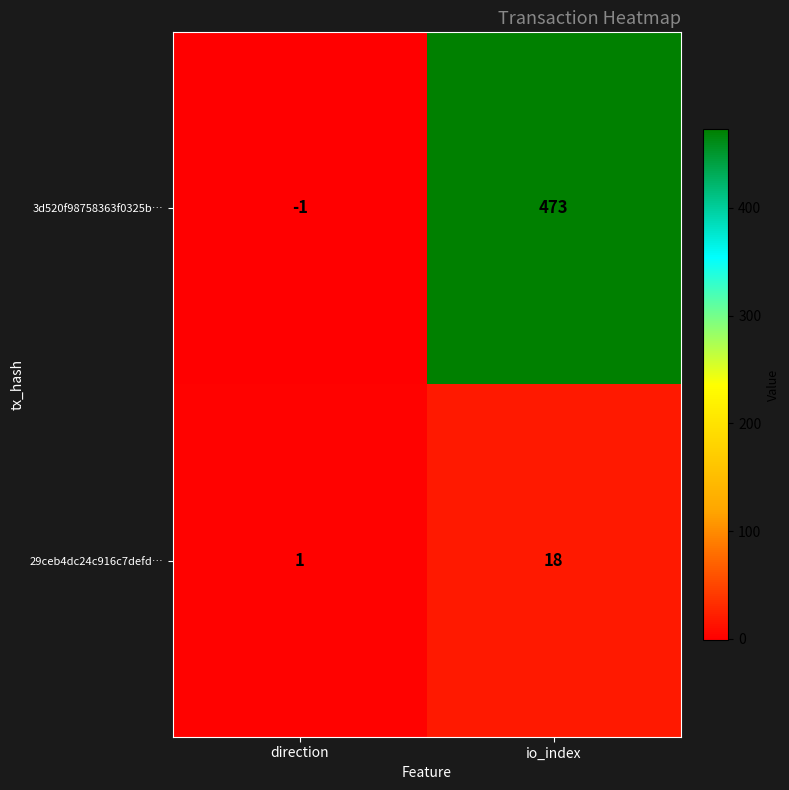

Reading left to right, what are all the values shown in this chart?

3d520f98758363f0325b…: direction=-1	io_index=473
29ceb4dc24c916c7defd…: direction=1	io_index=18